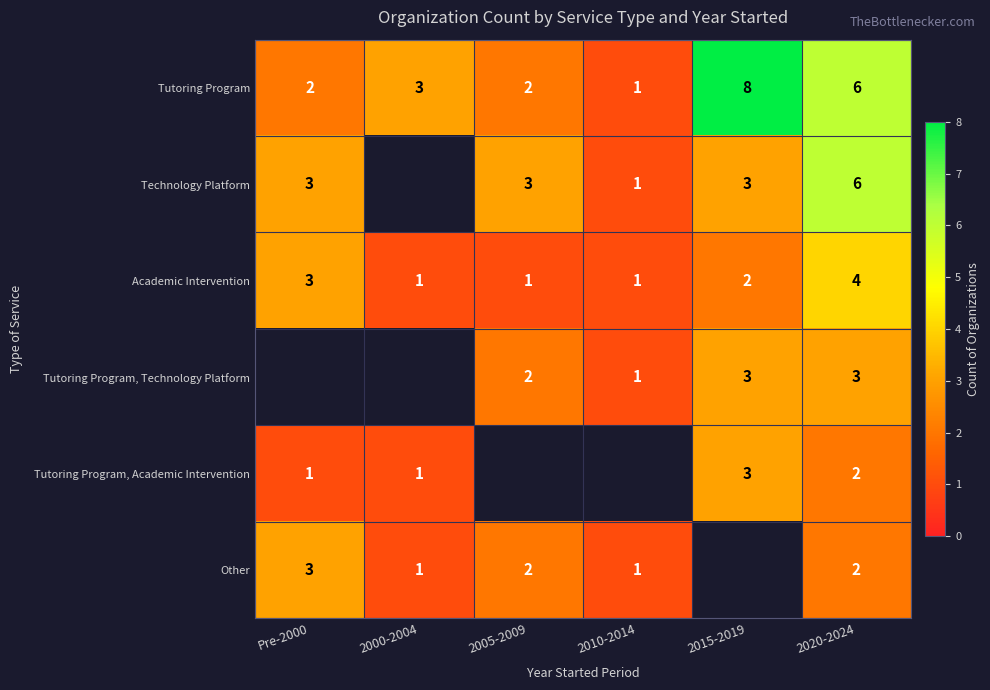

What is the total value across all series at 2020-2024?

23